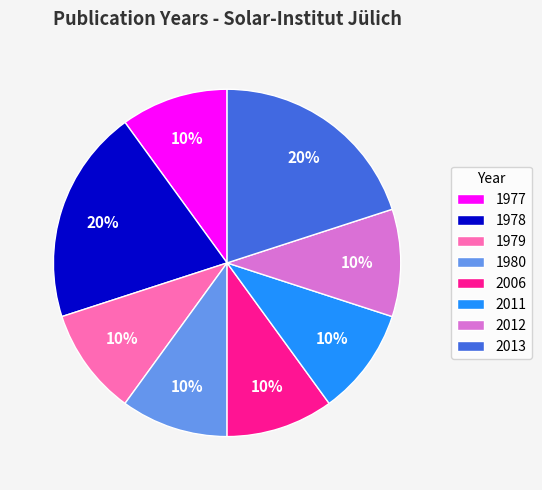

Between 2006 and 2013, which is larger?

2013